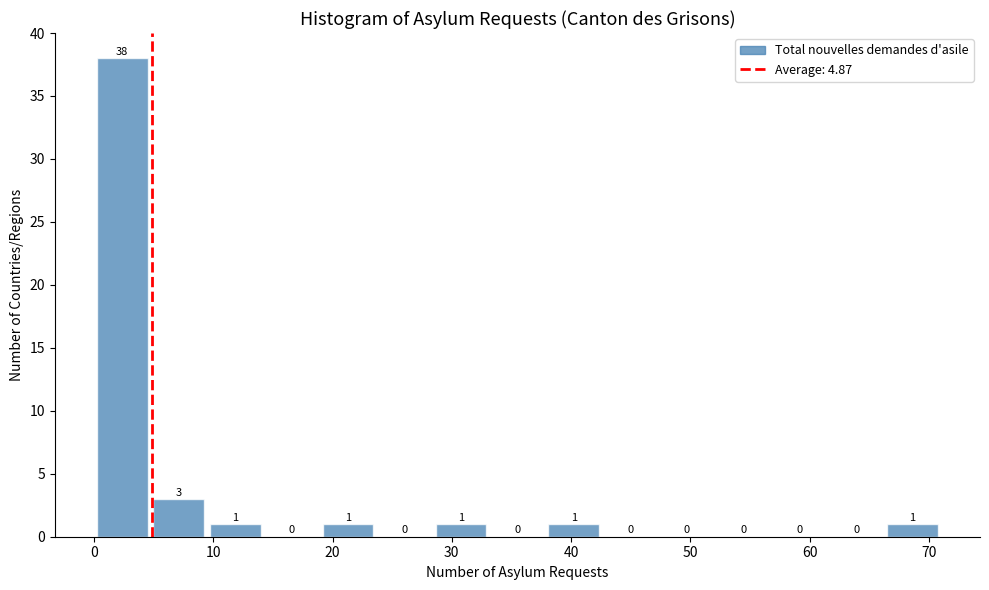

Reading left to right, list every bar in this chart as the range it spans on the x-axis followed by its height. The bar edges are not printed on the chart, so give them approximately, as read against the axis.

0 to 5: 38
5 to 9: 3
9 to 14: 1
14 to 19: 0
19 to 24: 1
24 to 28: 0
28 to 33: 1
33 to 38: 0
38 to 43: 1
43 to 47: 0
47 to 52: 0
52 to 57: 0
57 to 62: 0
62 to 66: 0
66 to 71: 1